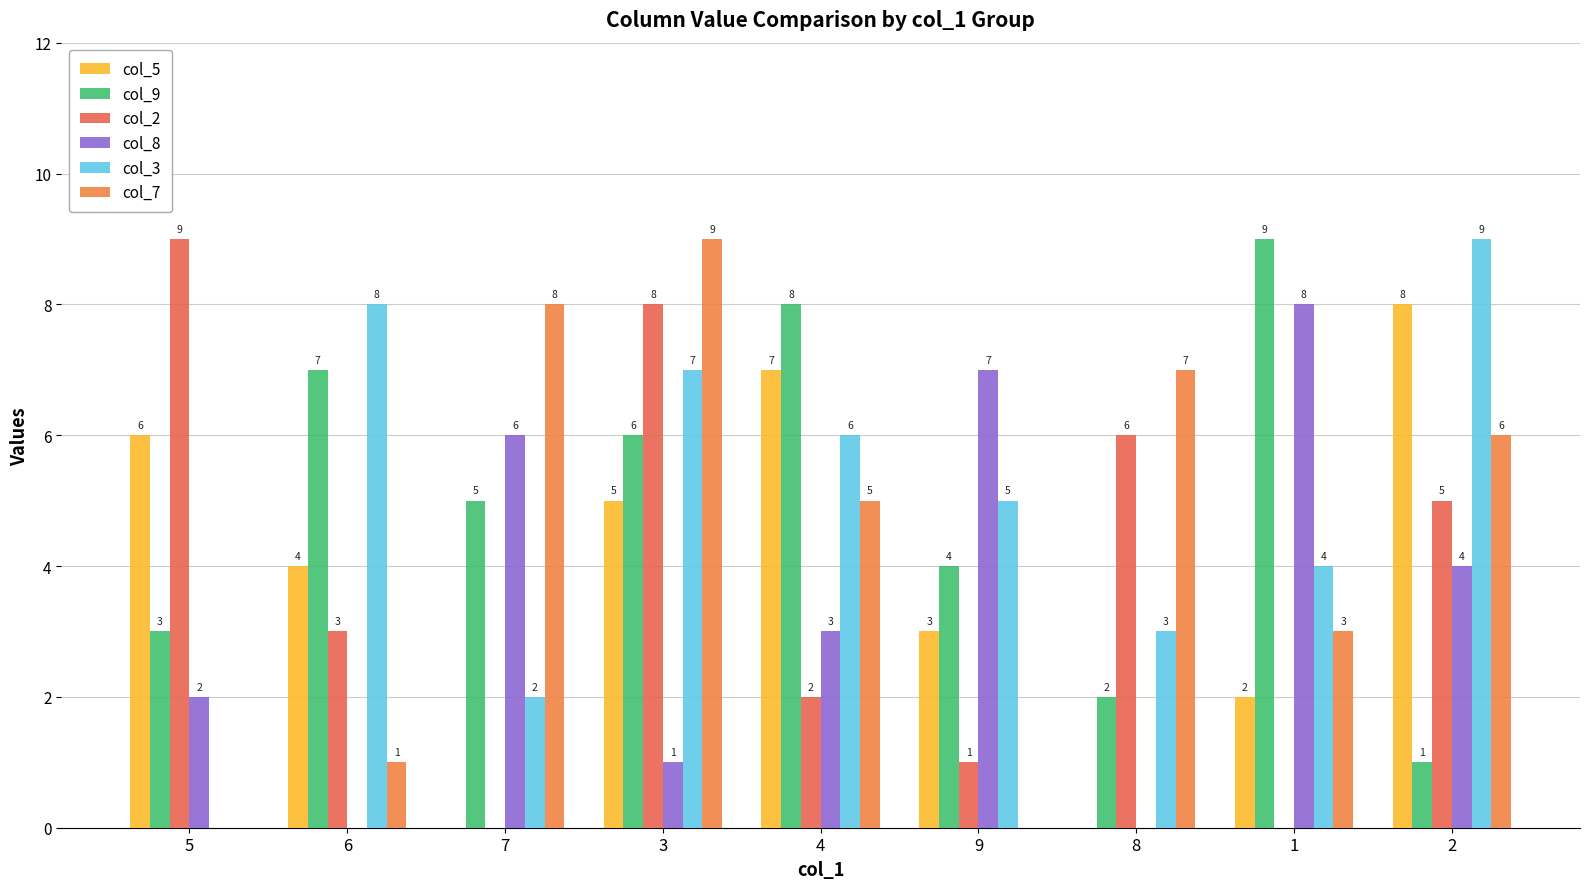

Reading left to right, transcribe all the data shown in this chart.

col_5: 5=6	6=4	7=0	3=5	4=7	9=3	8=0	1=2	2=8
col_9: 5=3	6=7	7=5	3=6	4=8	9=4	8=2	1=9	2=1
col_2: 5=9	6=3	7=0	3=8	4=2	9=1	8=6	1=0	2=5
col_8: 5=2	6=0	7=6	3=1	4=3	9=7	8=0	1=8	2=4
col_3: 5=0	6=8	7=2	3=7	4=6	9=5	8=3	1=4	2=9
col_7: 5=0	6=1	7=8	3=9	4=5	9=0	8=7	1=3	2=6